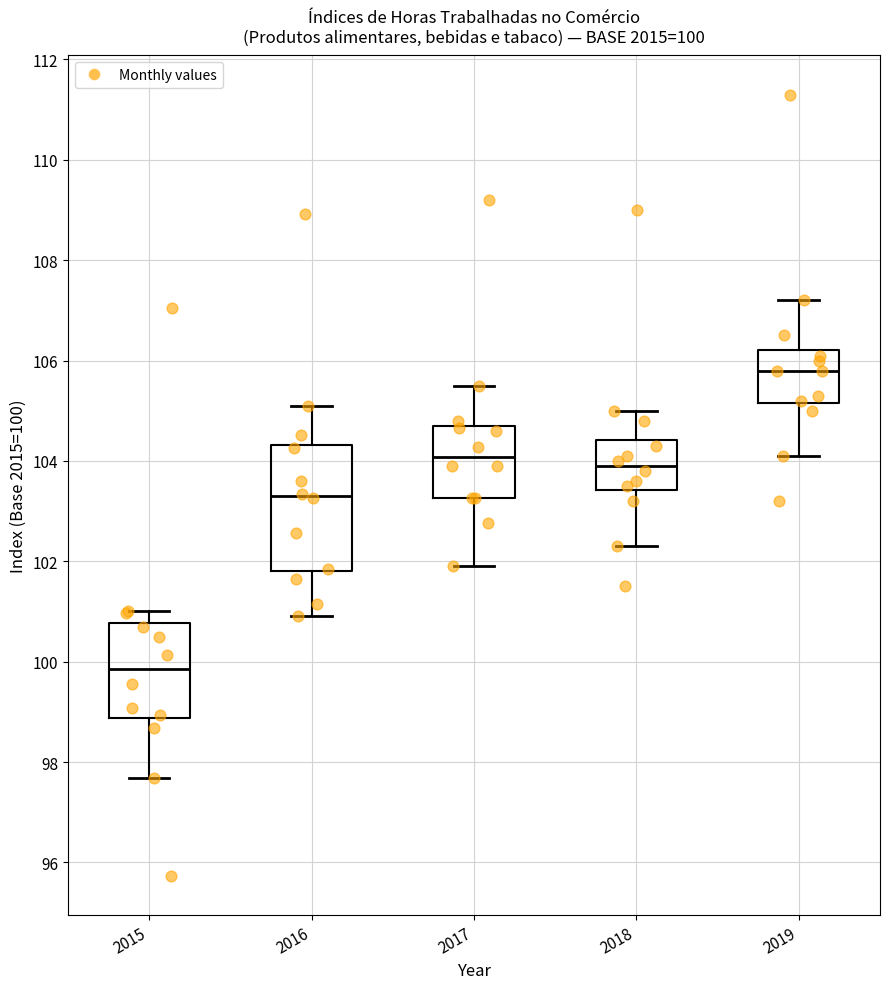

Which box is the tallest, from its lower edge to its upper edge?

2016